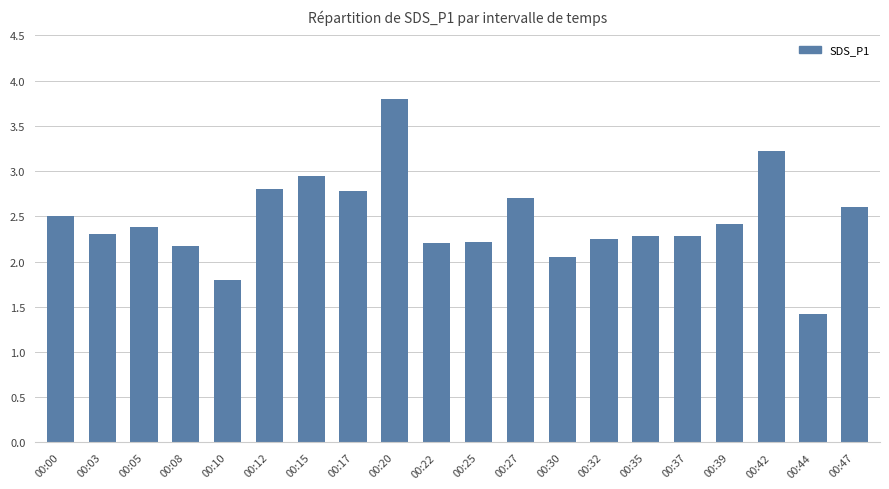

At which category does the chart reach its minimum across all series?

00:44